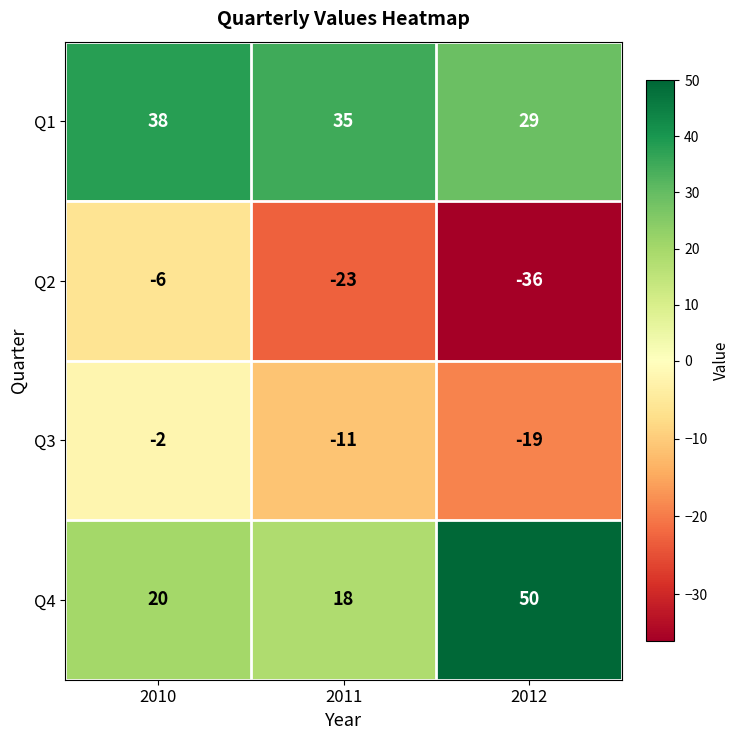

What is the smallest value displayed?

-36